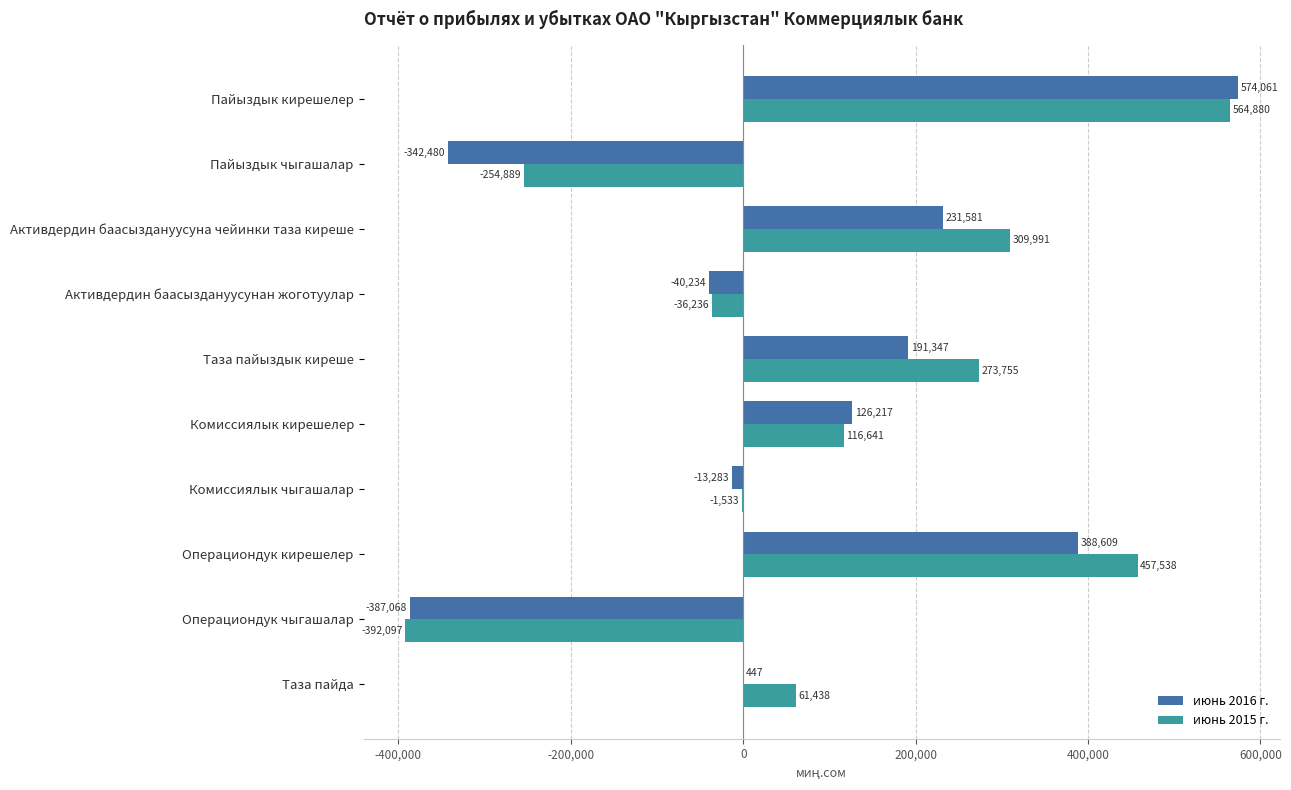

Which series has the largest range (max minus min)?

июнь 2016 г.